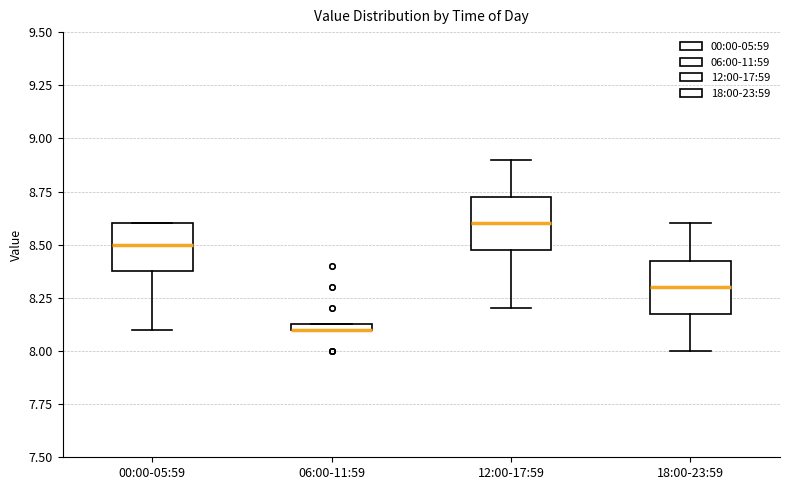

Where is the upper edge of the box for 12:00-17:59 on the y-axis? The values are not printed on the chart, so give them approximately, as read against the axis.

8.75